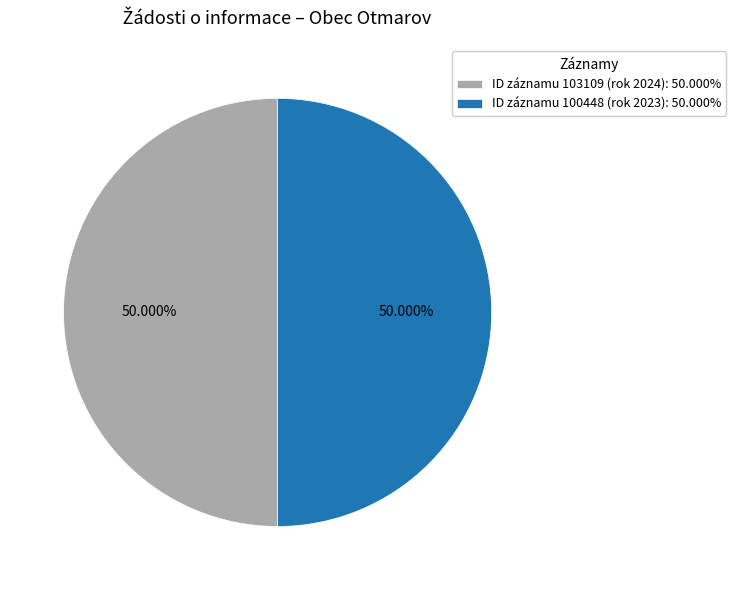

Do ID záznamu 100448 (rok 2023): 50.000% and ID záznamu 103109 (rok 2024): 50.000% together represent more than half of the pie?

Yes